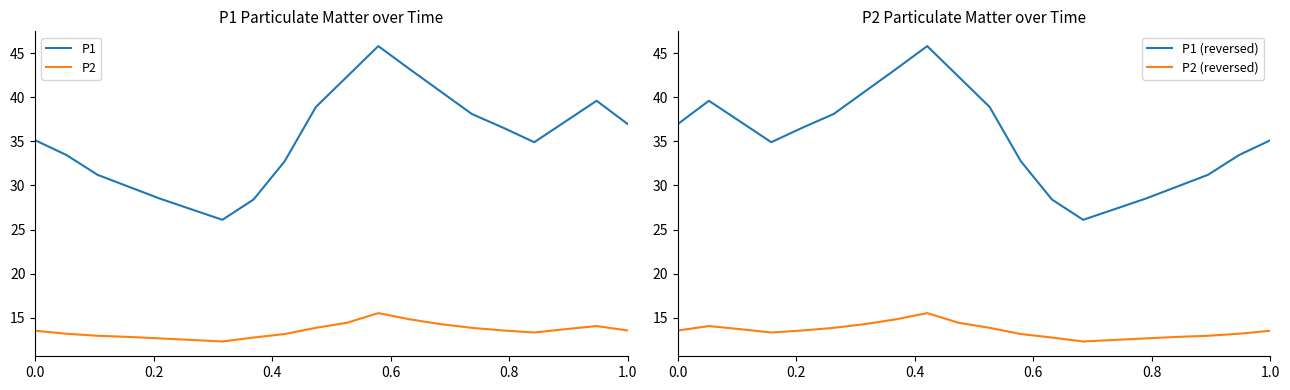

True or false: P1 and P2 (reversed) intersect in this chart.

False